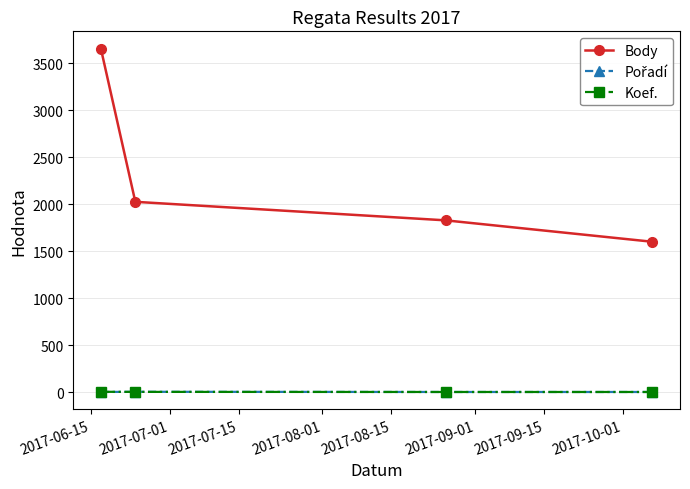

Is this an area chart (filled region under the line)?

No